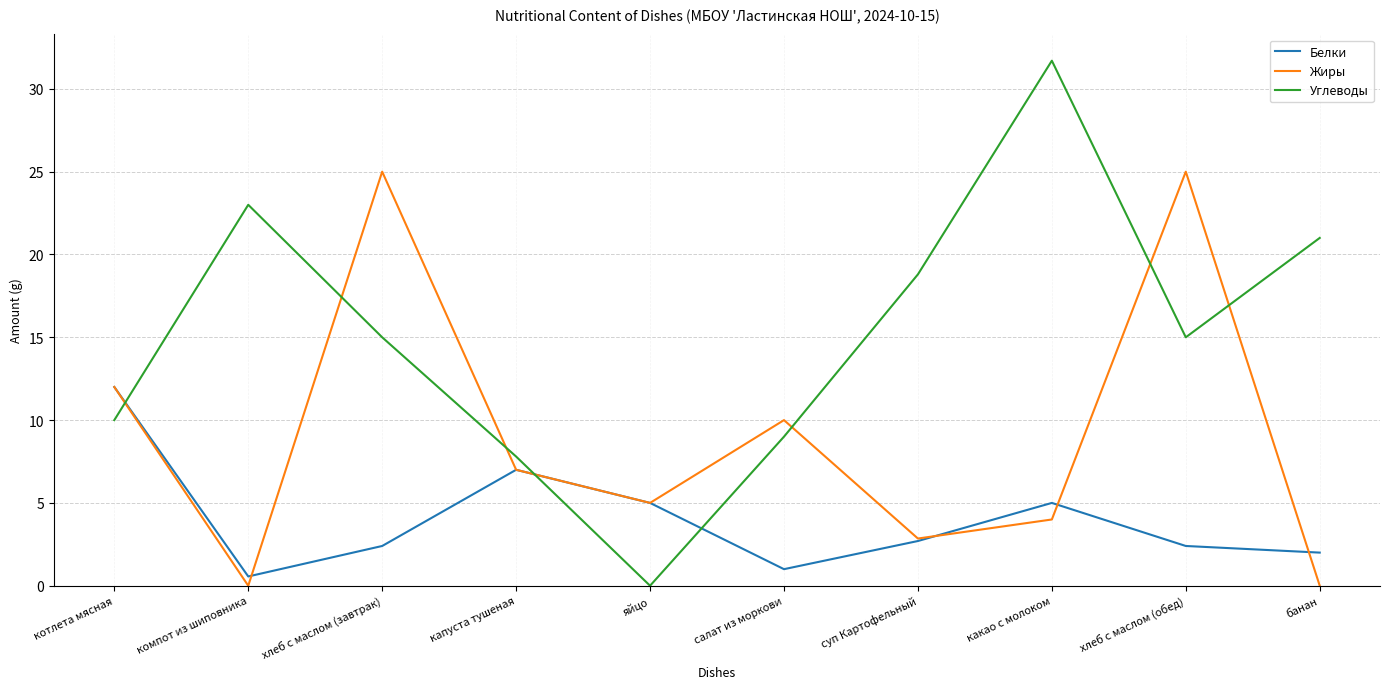

What is the difference between the maximum and minimum values in the Углеводы series?

31.7